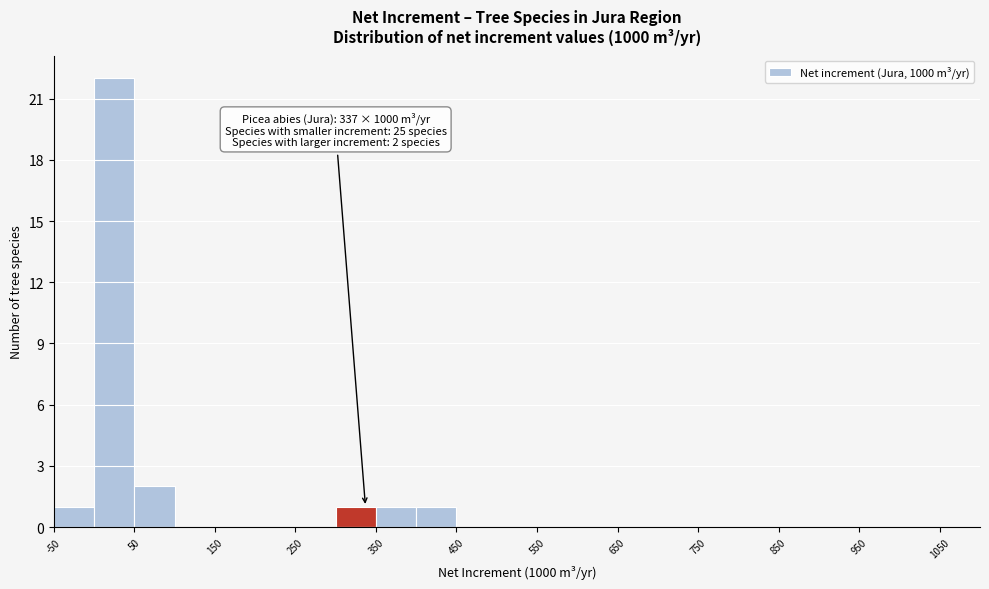

Over which range of the x-axis is the bar tallest?

0 to 50